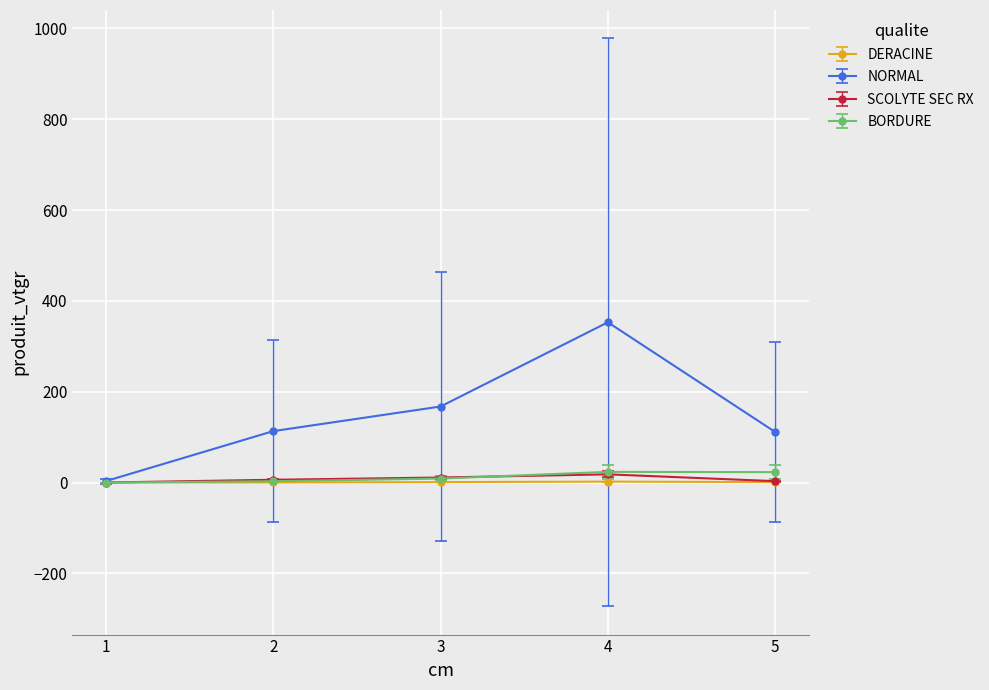

True or false: NORMAL has more than 0 interior local peaks.

True